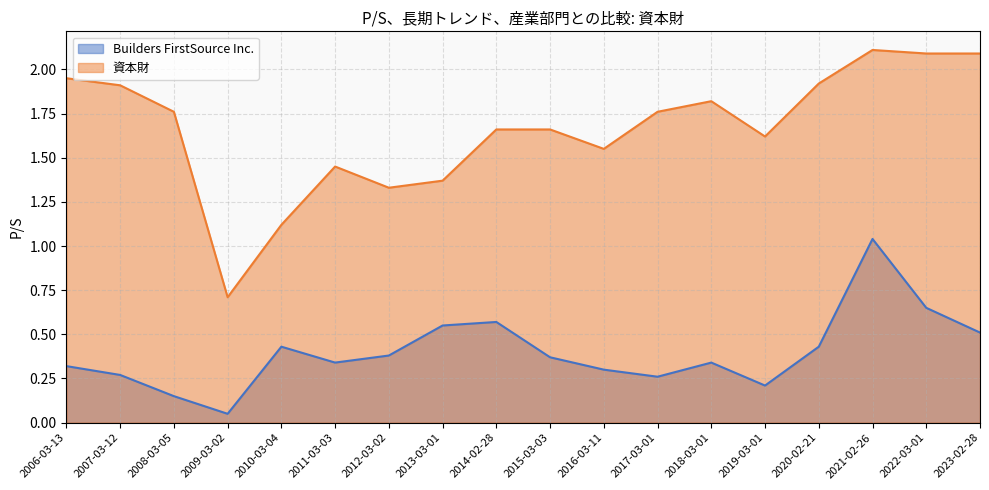

What is the value of the Builders FirstSource Inc. point at the 6th from the left?

0.3